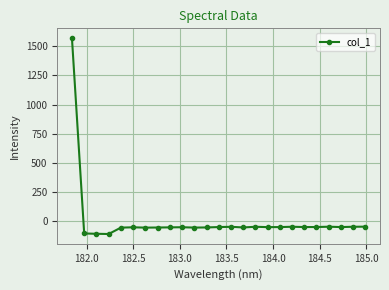

True or false: there are more than 2 points higher than both neighbors.

True